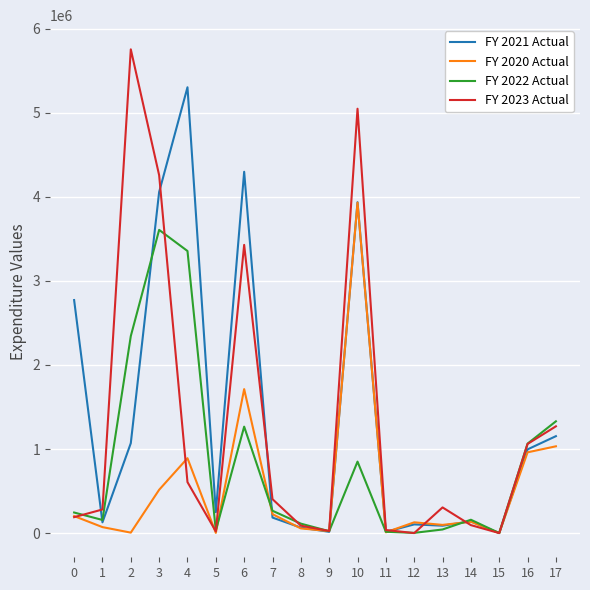

Is it true that FY 2021 Actual equals 2772154.8 at 0?

True